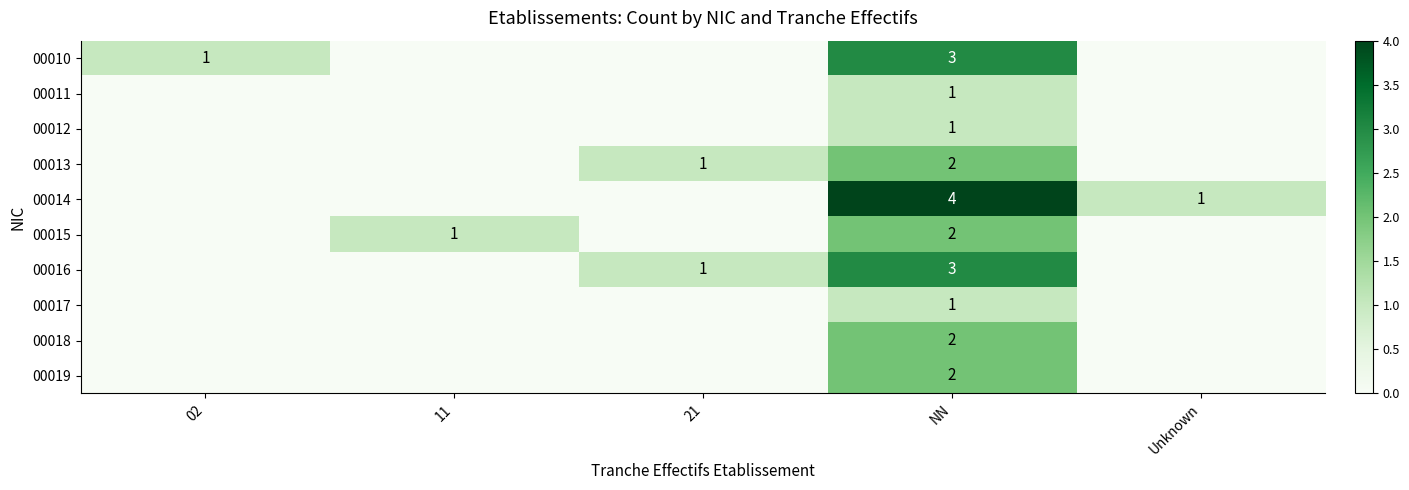

Which label corresponds to the smallest value in the chart?

11